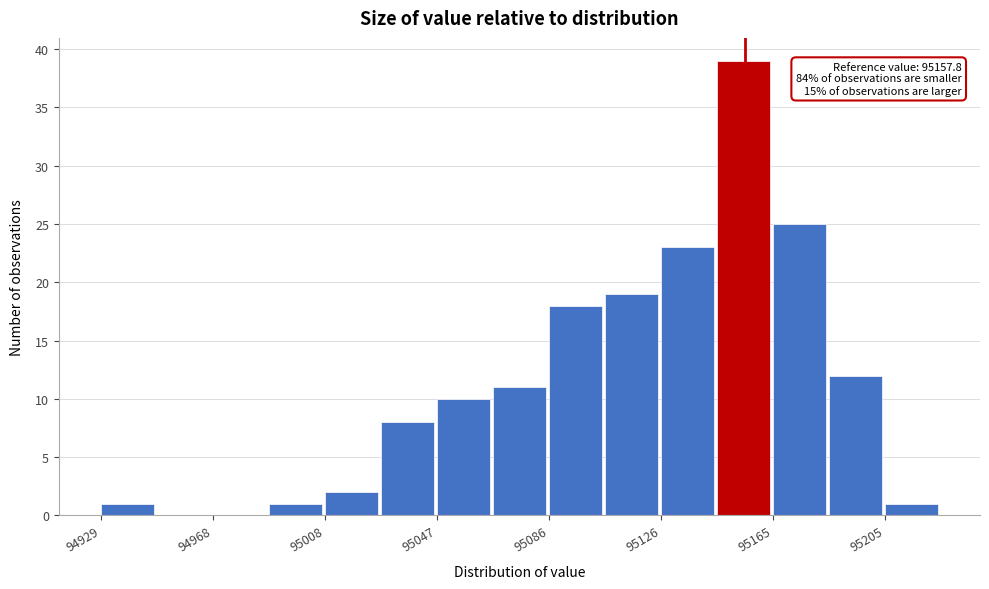

Around what value on the x-axis is the tallest bar? Give the approximate position of its centre, as read against the axis.

95155